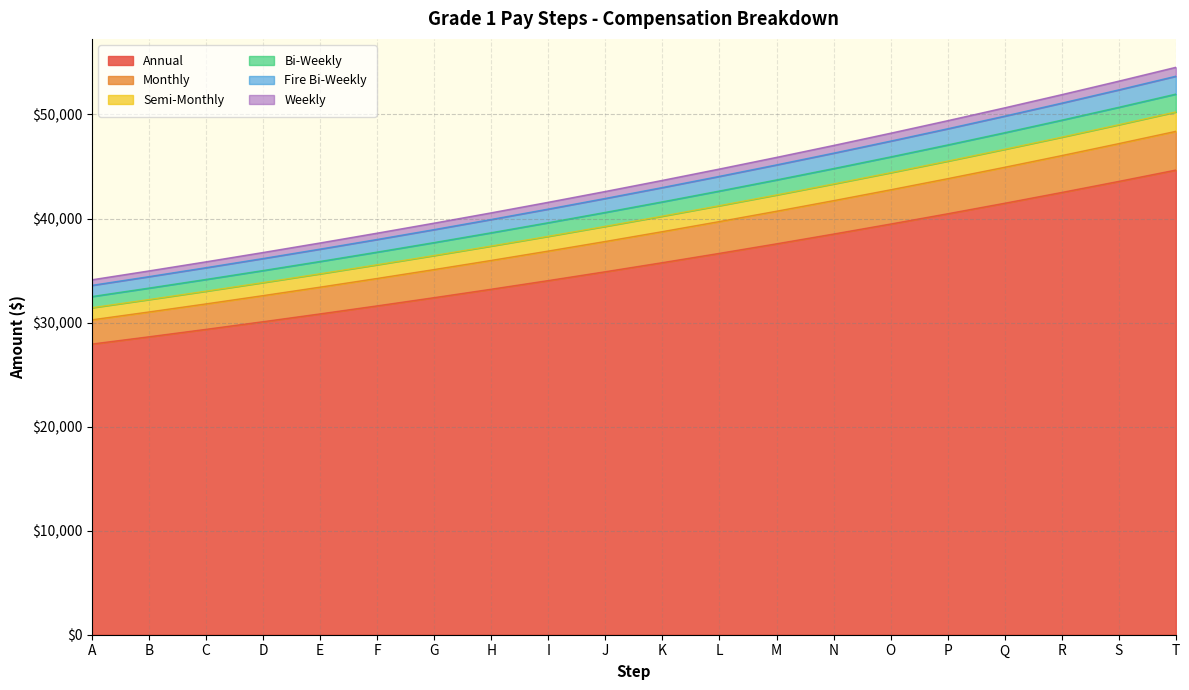

What is the approximate value of Monthly at R?

46048.4